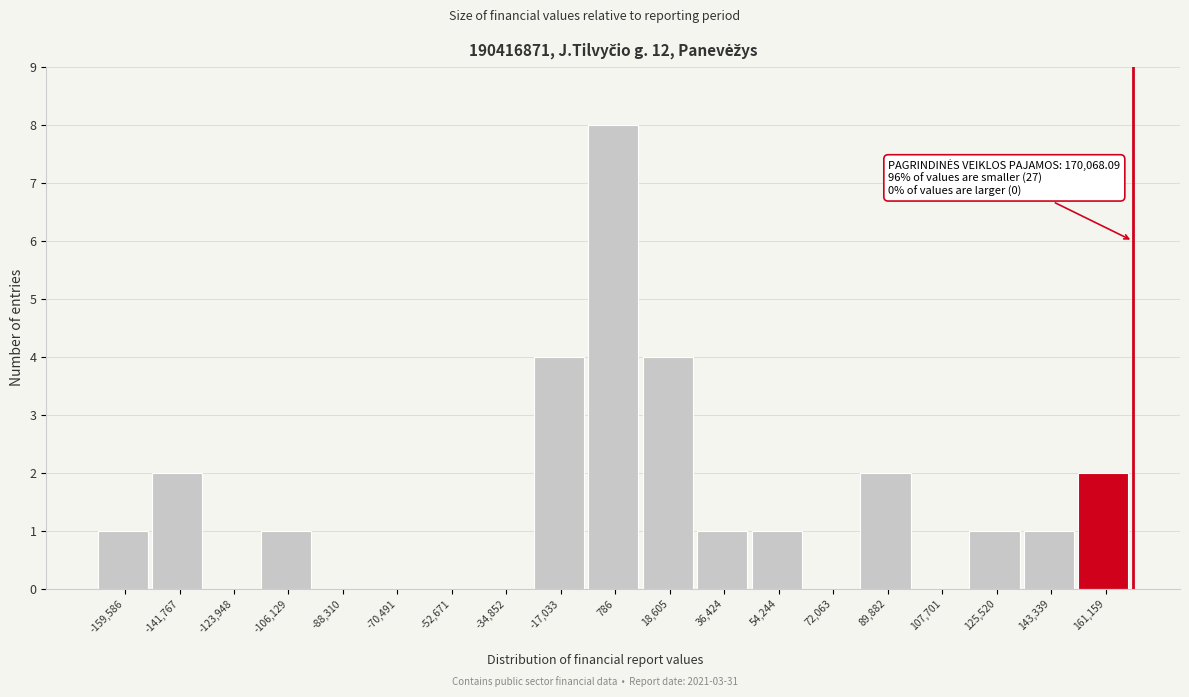

Over which range of the x-axis is the bar tallest?

-8000 to 10000